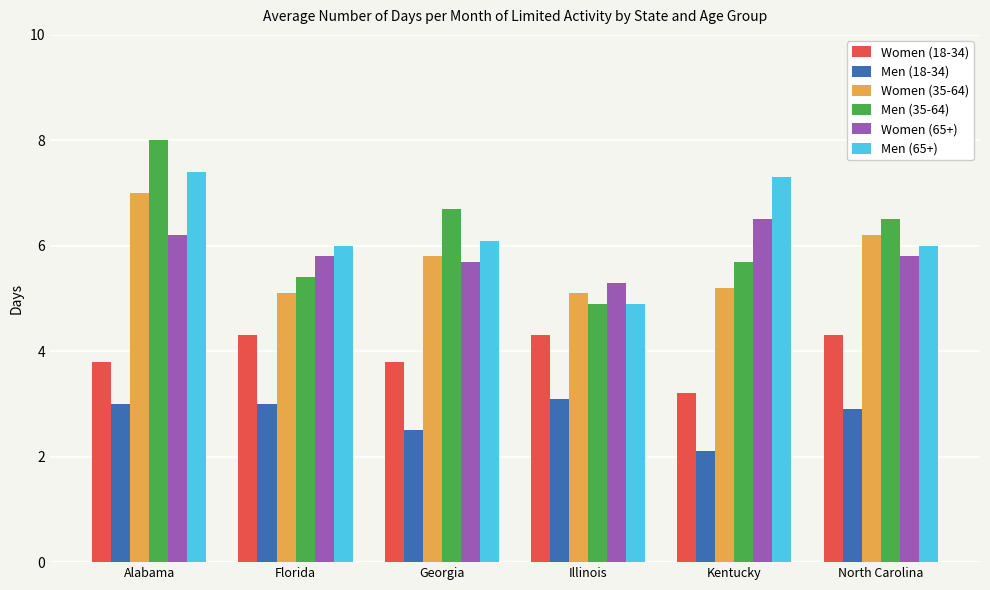

Reading left to right, extract all data points from this chart.

Women (18-34): 3.8	4.3	3.8	4.3	3.2	4.3
Men (18-34): 3.0	3.0	2.5	3.1	2.1	2.9
Women (35-64): 7.0	5.1	5.8	5.1	5.2	6.2
Men (35-64): 8.0	5.4	6.7	4.9	5.7	6.5
Women (65+): 6.2	5.8	5.7	5.3	6.5	5.8
Men (65+): 7.4	6.0	6.1	4.9	7.3	6.0